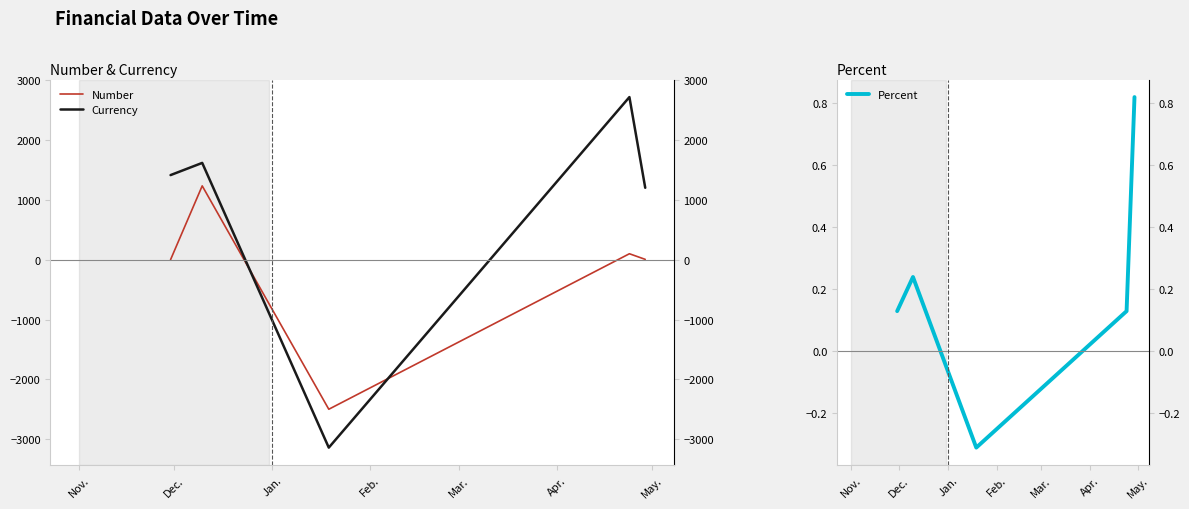

At how many categories does at least one series exceed 1935?

1